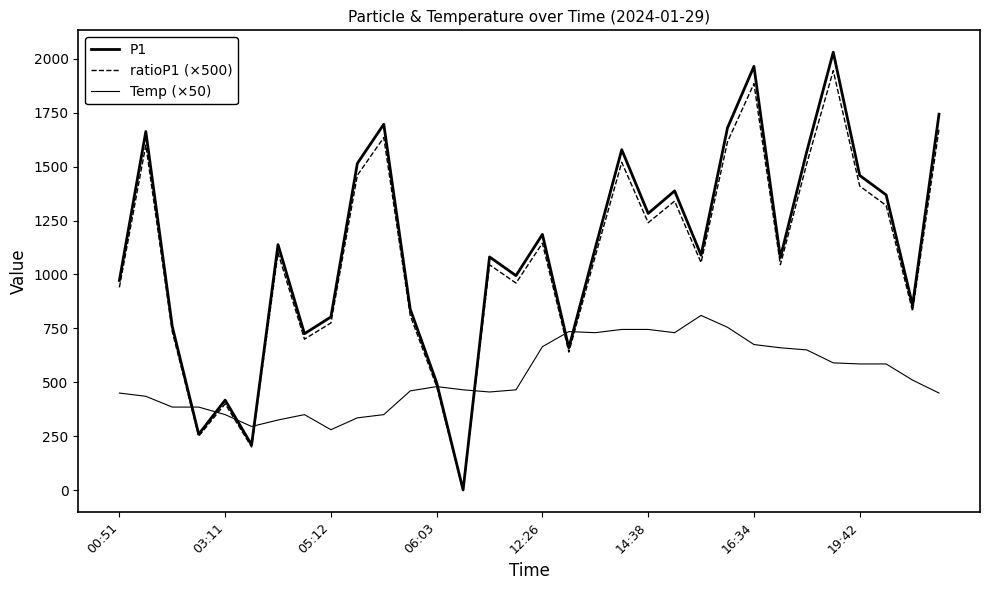

Does the chart have visible grid lines?

No